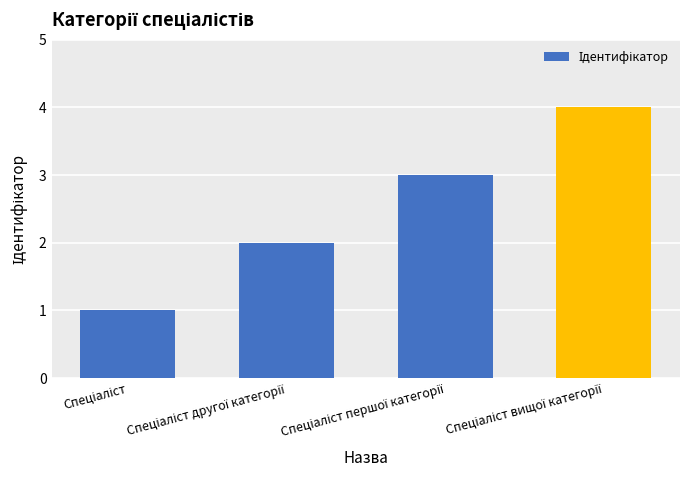

What is the difference between the maximum and minimum values?

3